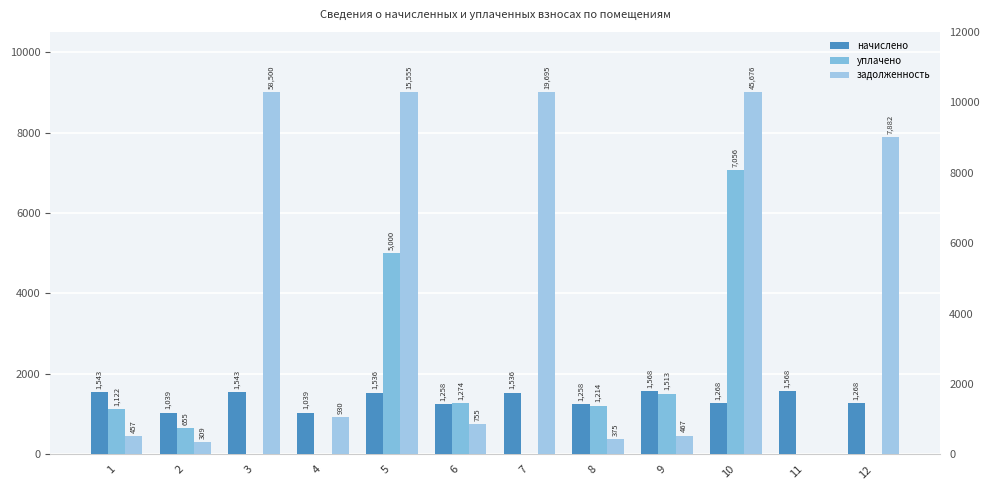

What is the sum of all уплачено values?

17833.0